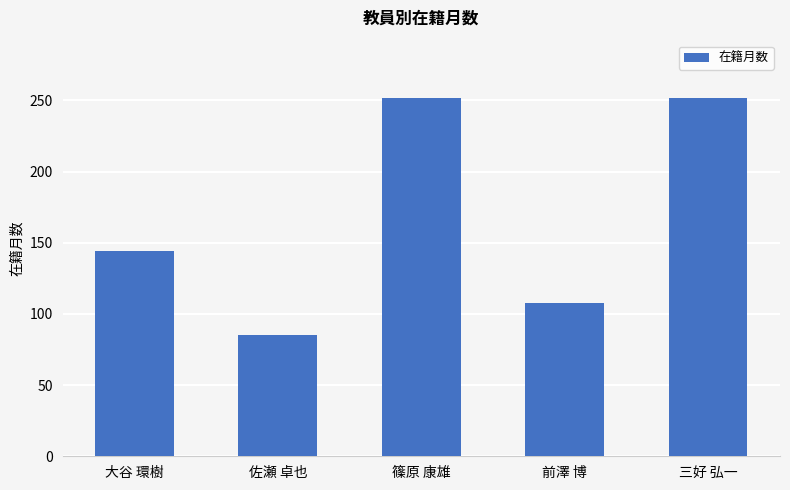

The value at 前澤 博 is 108. True or false?

True